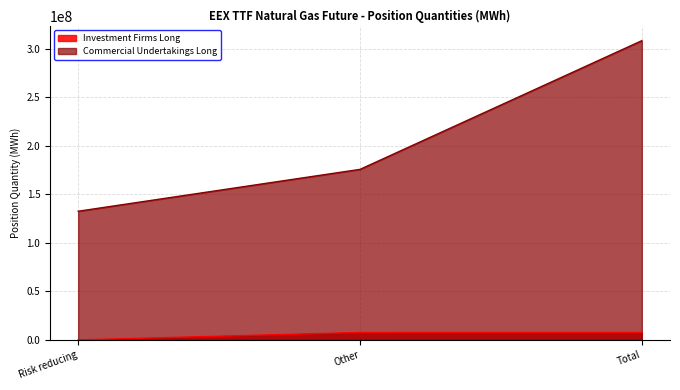

At how many categories does at least one series exceed 285577357?

1